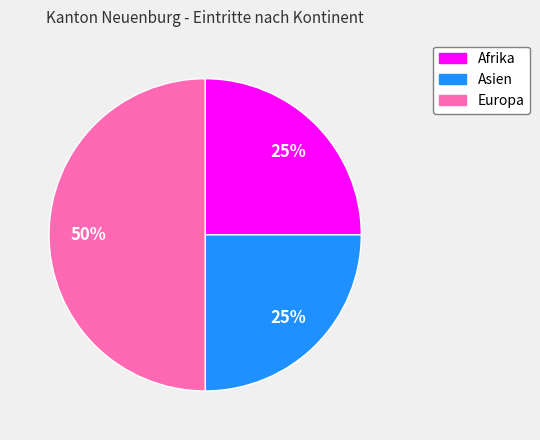

To the nearest percent, what is the difference between the largest and smallest slice percentages?

25%